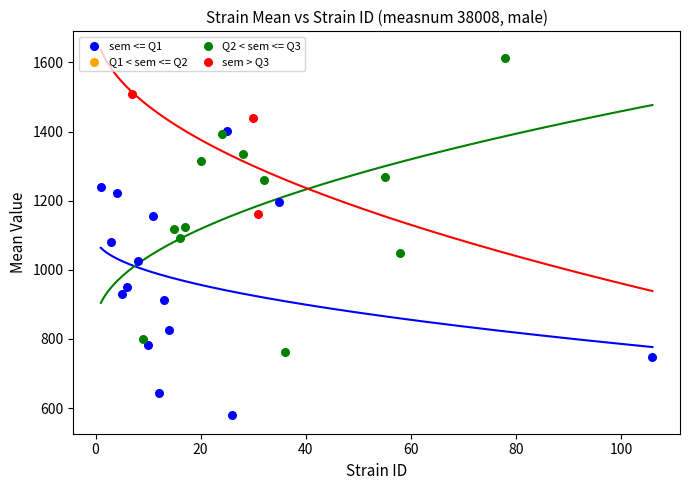

Which series contains the highest Y value?

Q2 < sem <= Q3